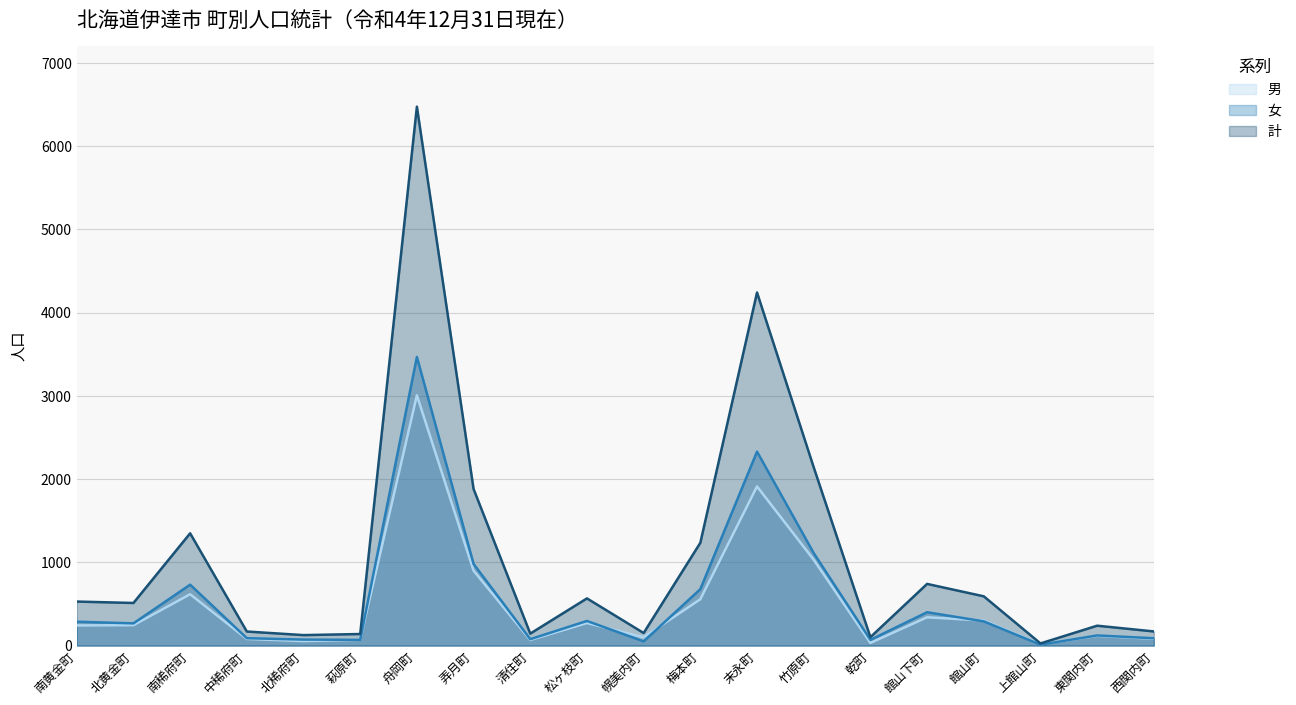

True or false: 計 and 女 intersect in this chart.

False